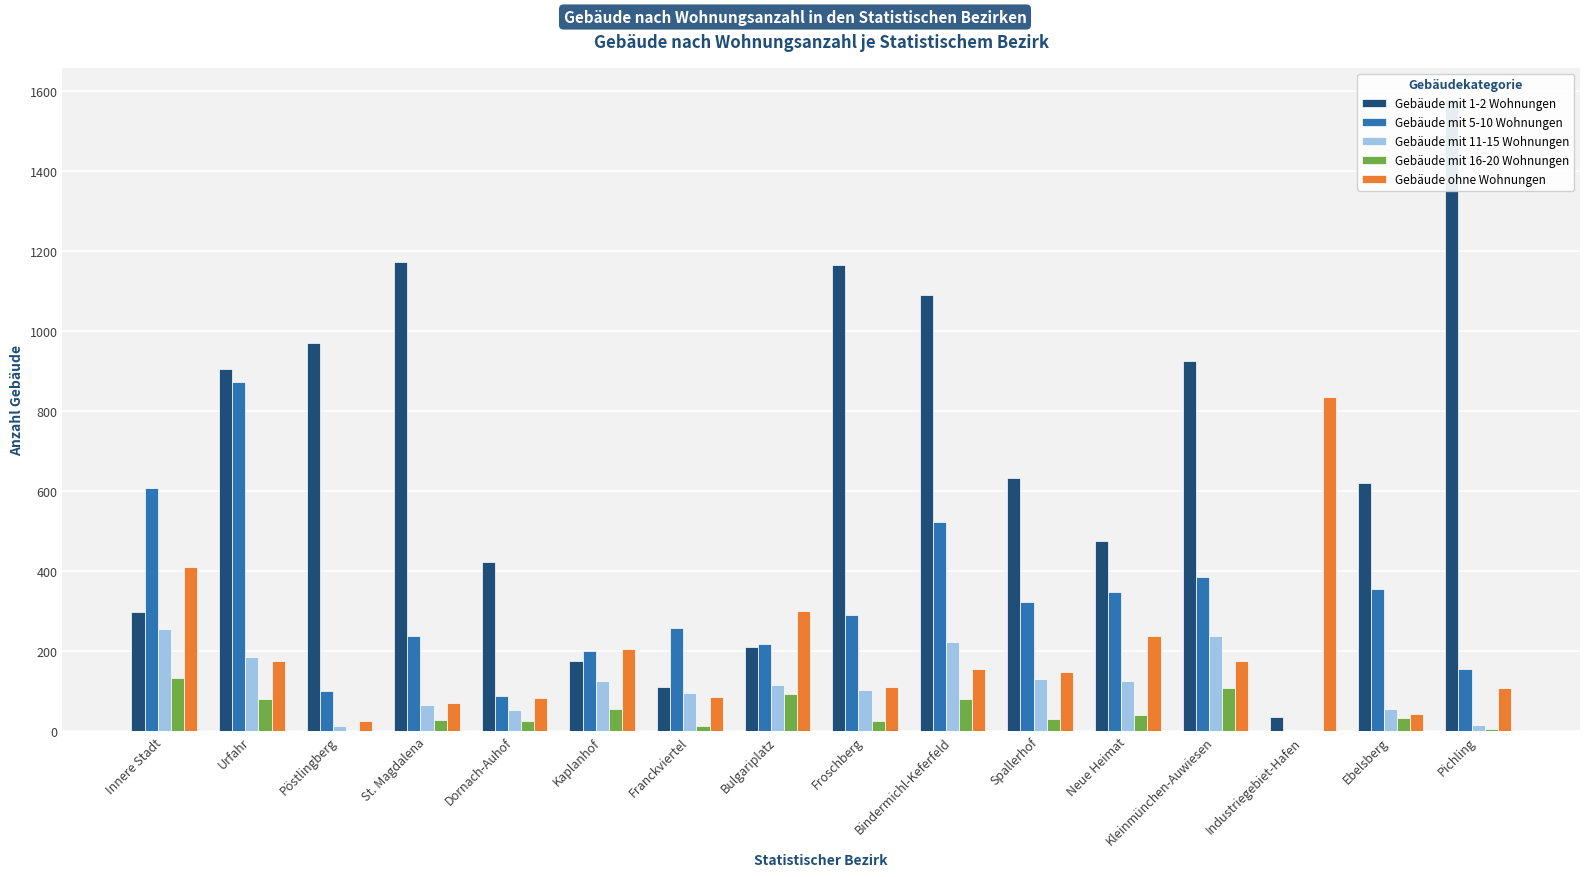

What is the label of the 5th bar from the right?

Neue Heimat